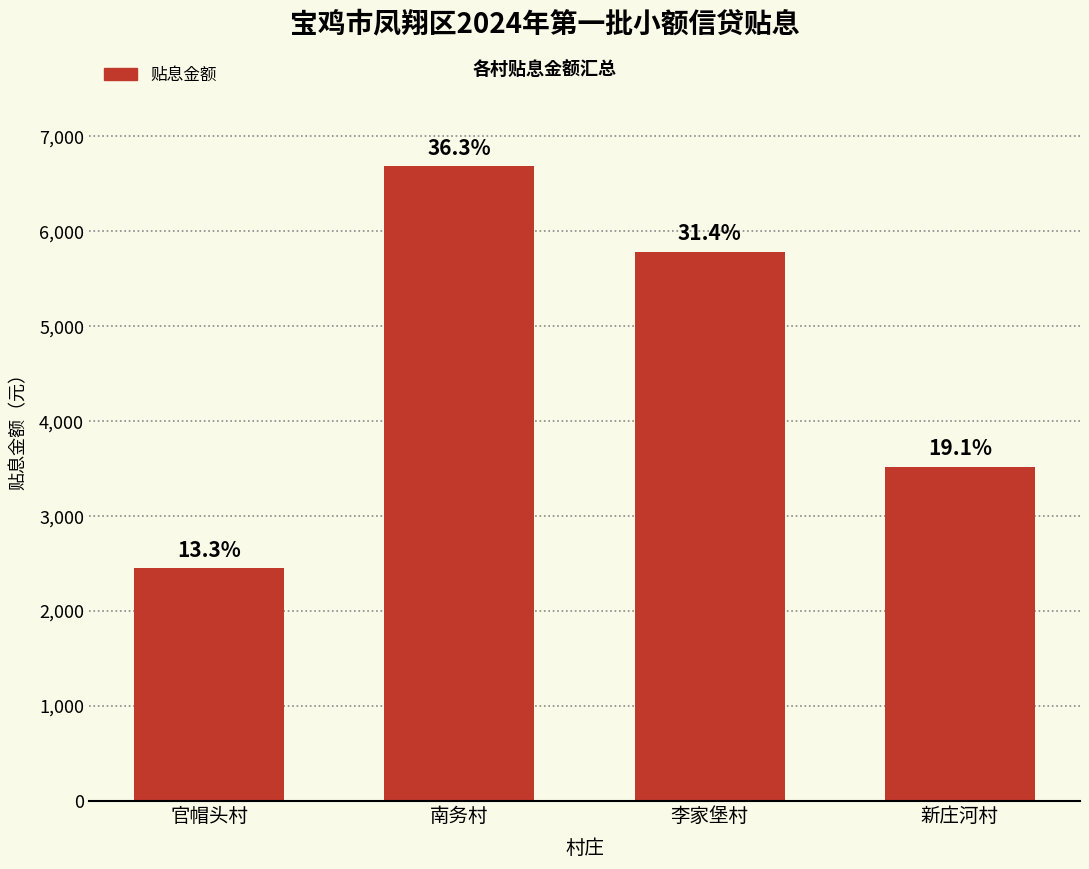

Which label corresponds to the smallest value in the chart?

官帽头村